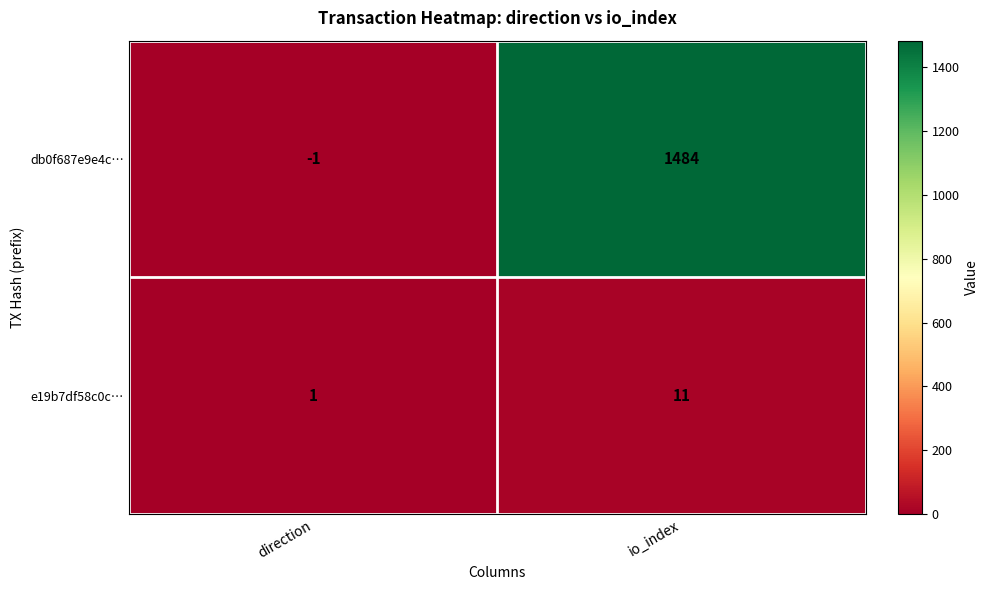

Reading left to right, extract all data points from this chart.

db0f687e9e4c…: -1	1484
e19b7df58c0c…: 1	11